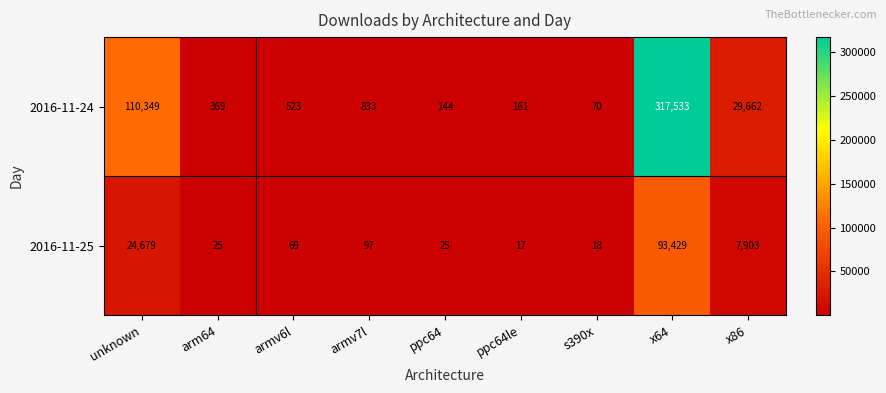

At which category does the chart reach its minimum across all series?

ppc64le